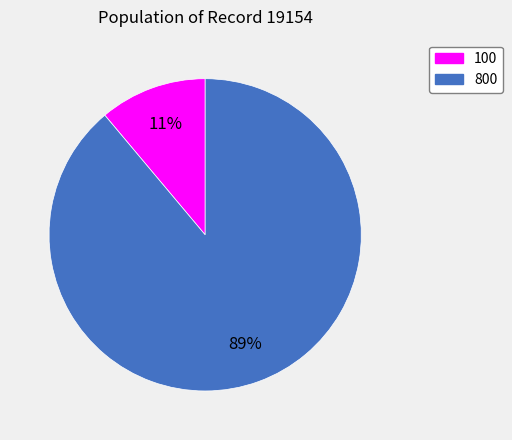

To the nearest percent, what is the difference between the largest and smallest slice percentages?

78%